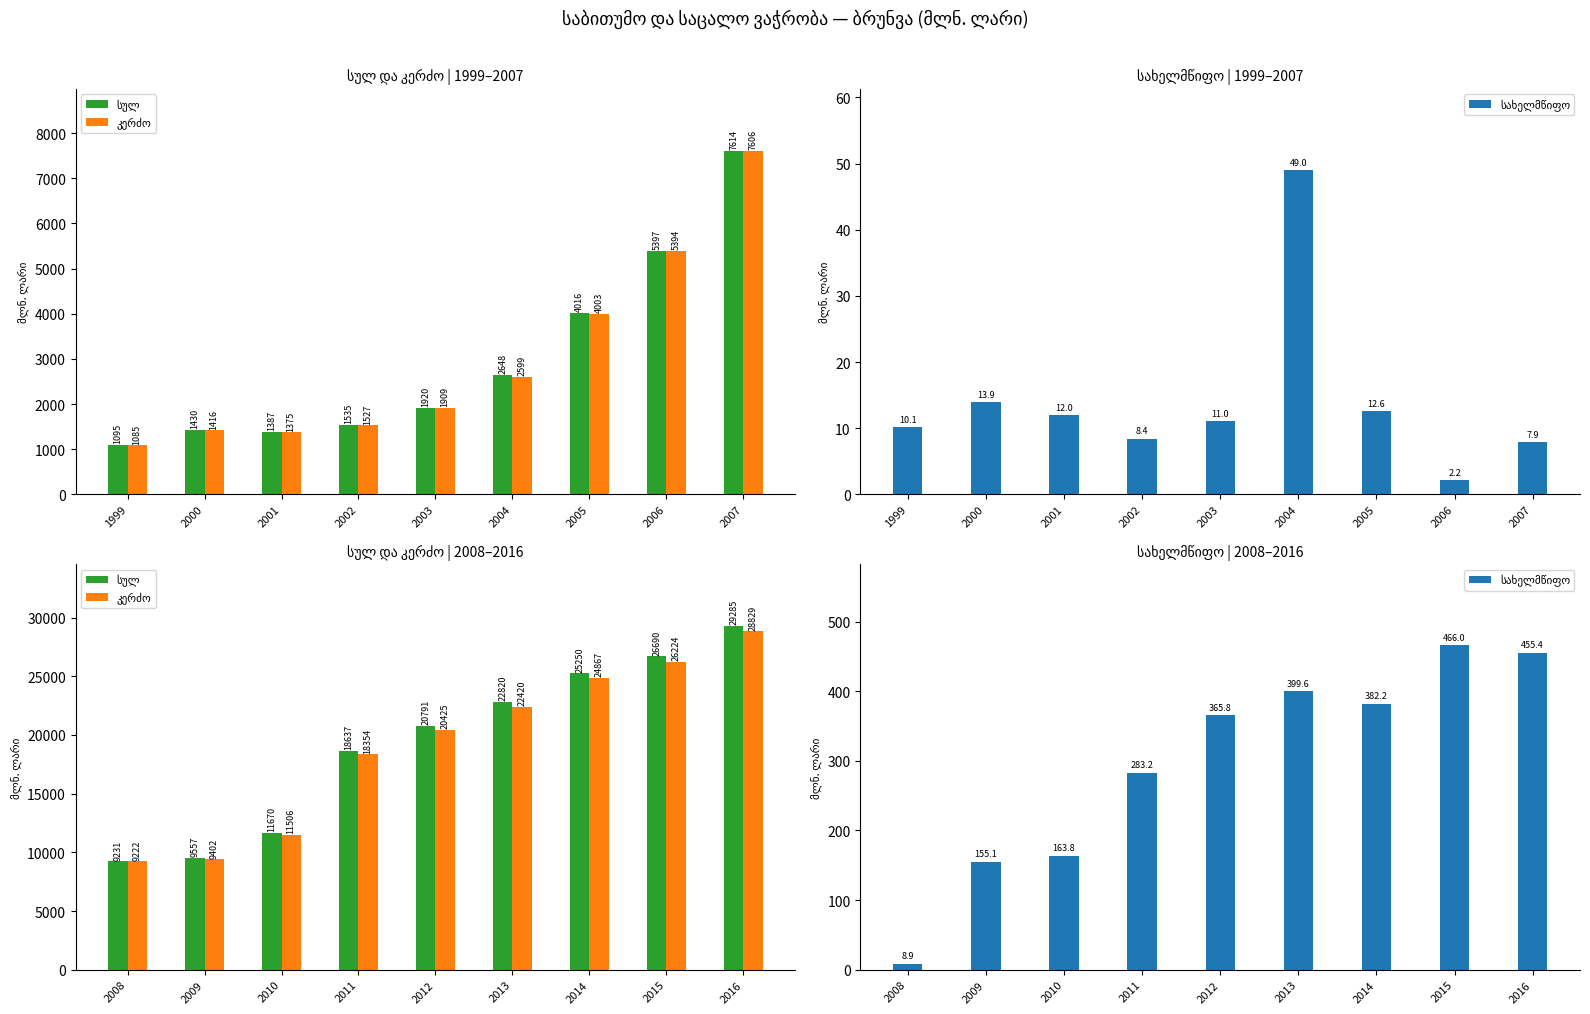

Between 2010 and 2011, which is larger?

2011